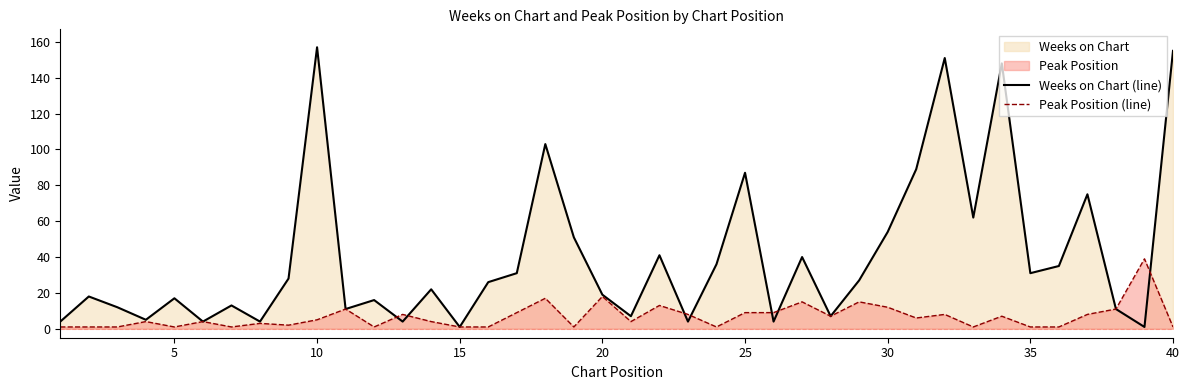

Which series has the largest range (max minus min)?

Weeks on Chart (line)